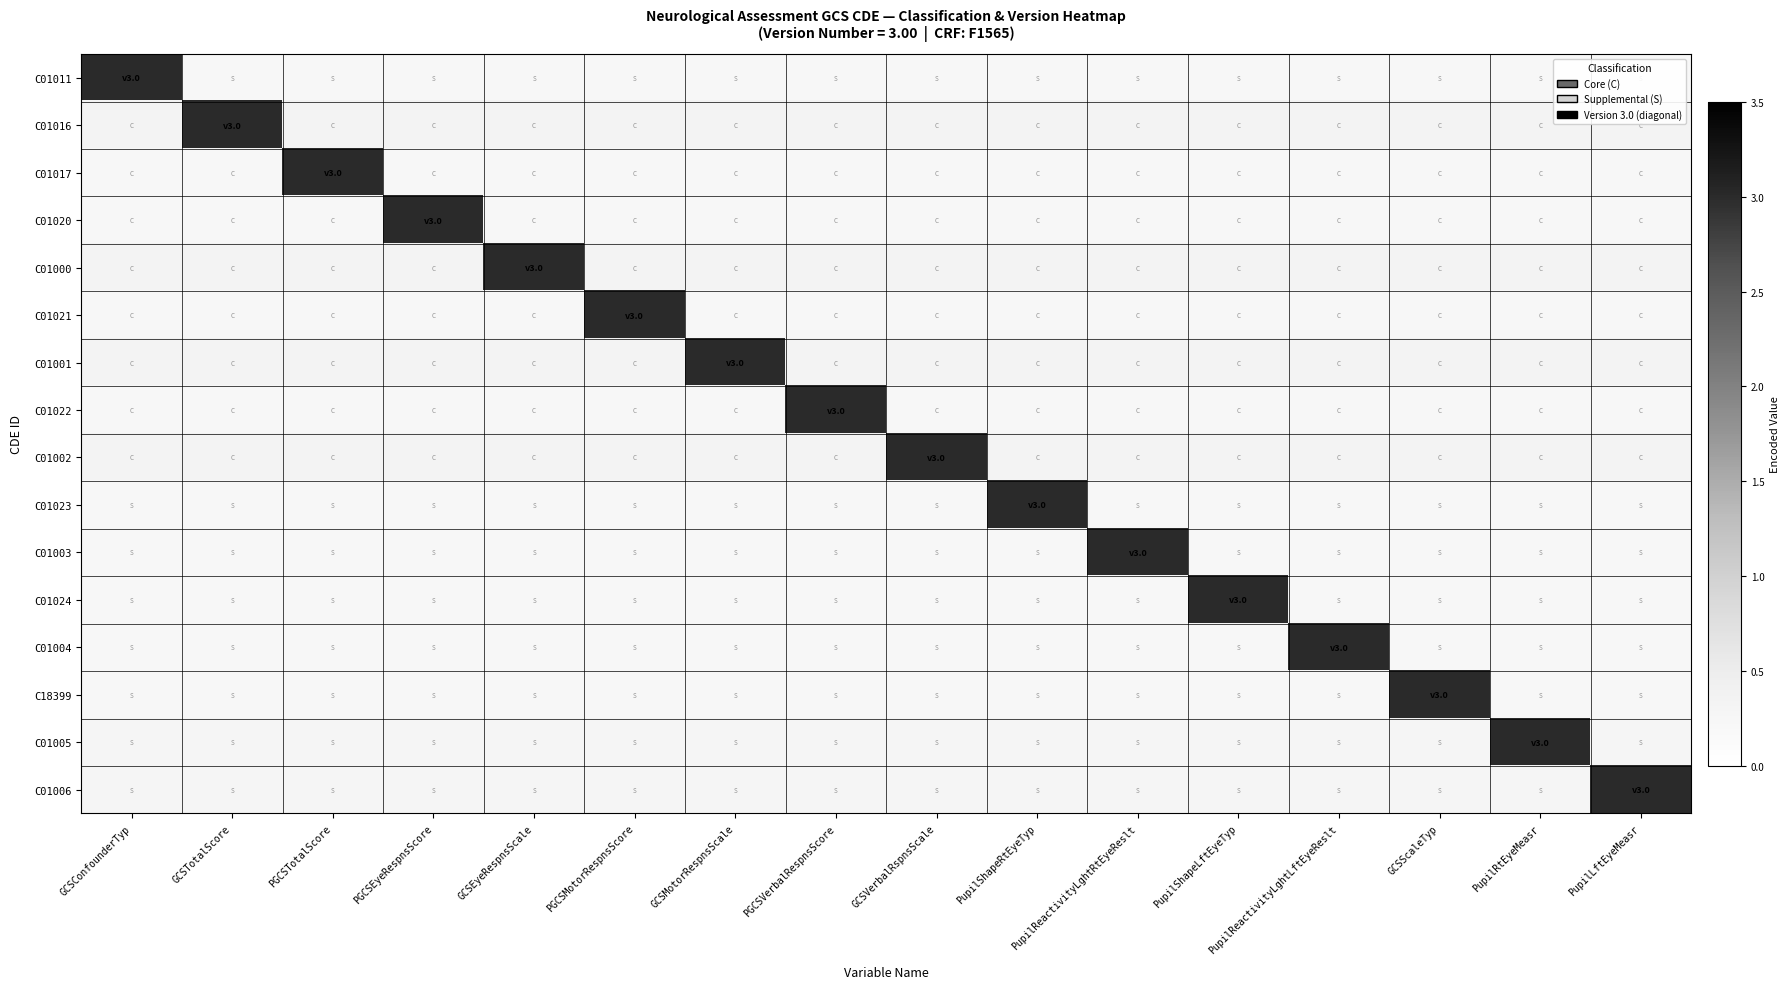

What is the total value across all series at PGCSVerbalRespnsScore?

6.8